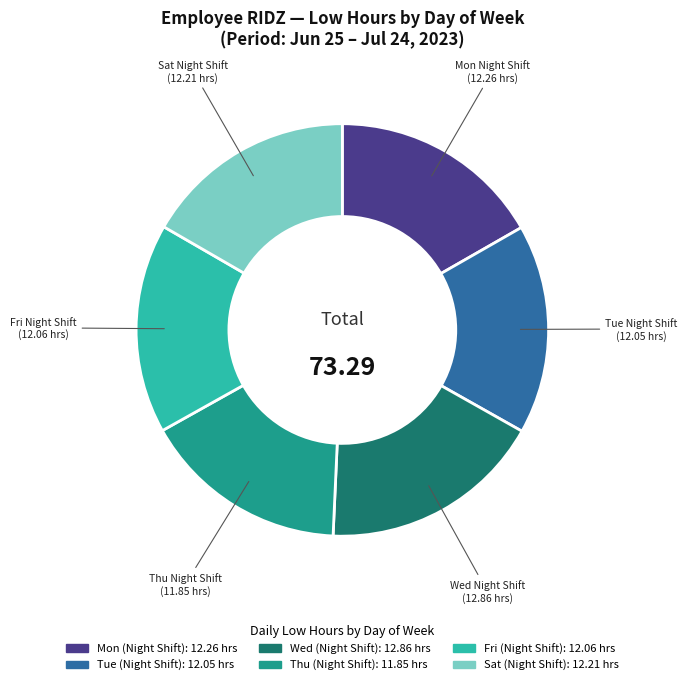

Does any single category account for the majority?

No